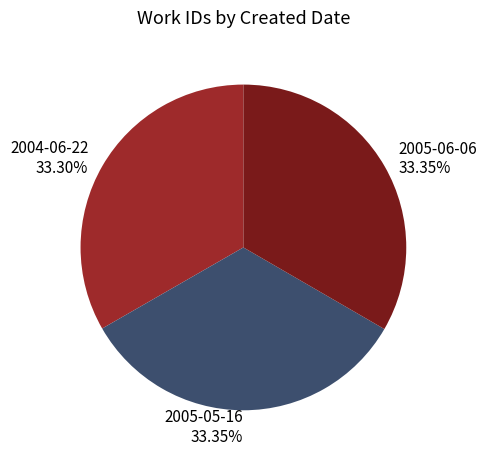

Count the number of slices in the pie.

3